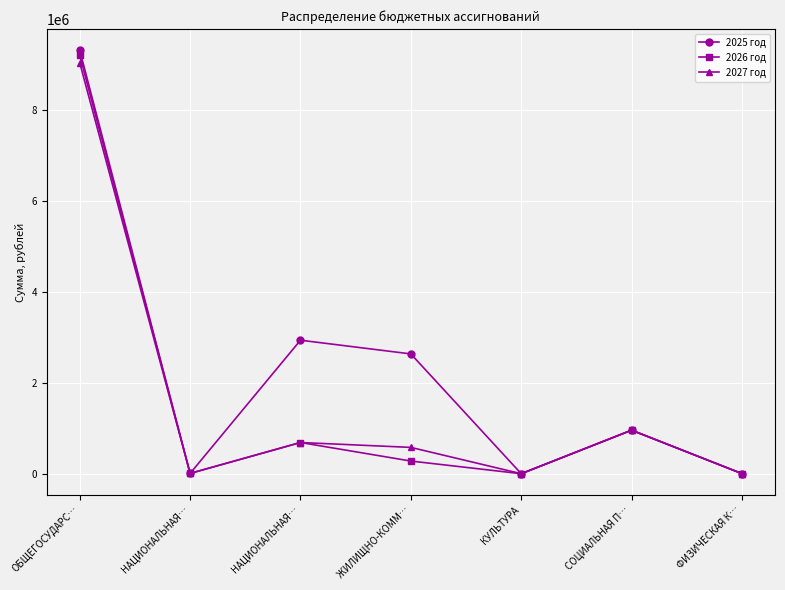

Does the chart display data point markers on the line(s)?

Yes